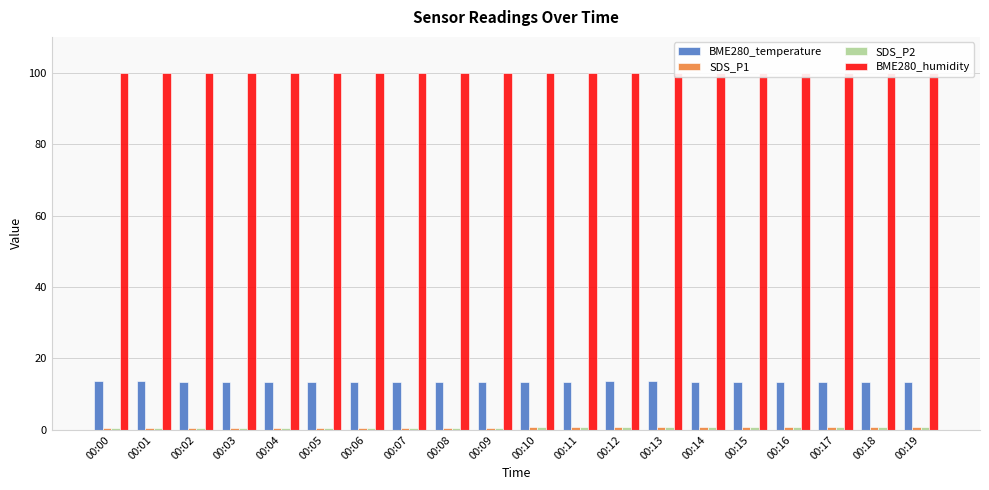

What is the value of the BME280_temperature bar at the 13th from the left?

13.6